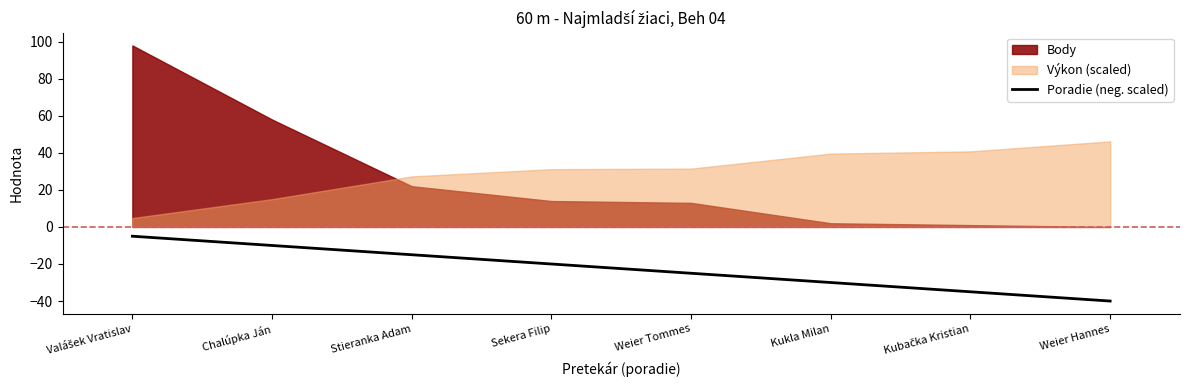

How many lines are shown in the chart?

1